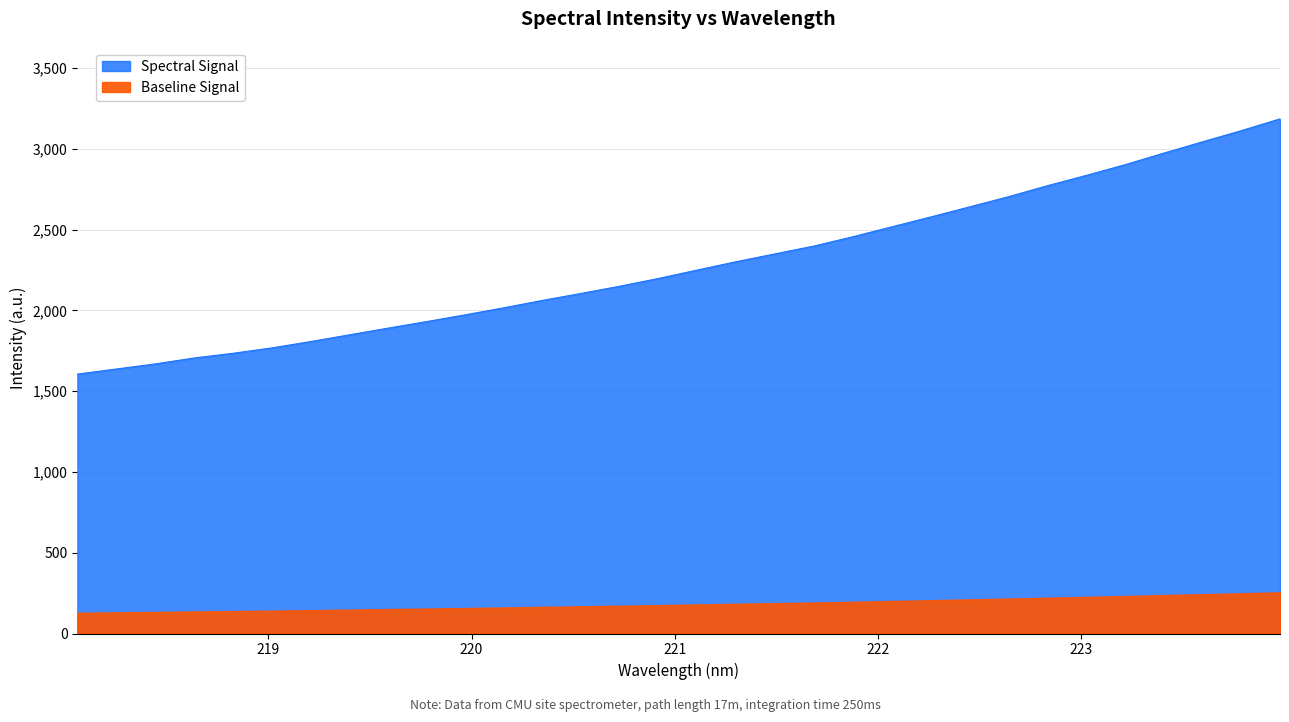

What is the label of the 9th point from the right?

222.4538